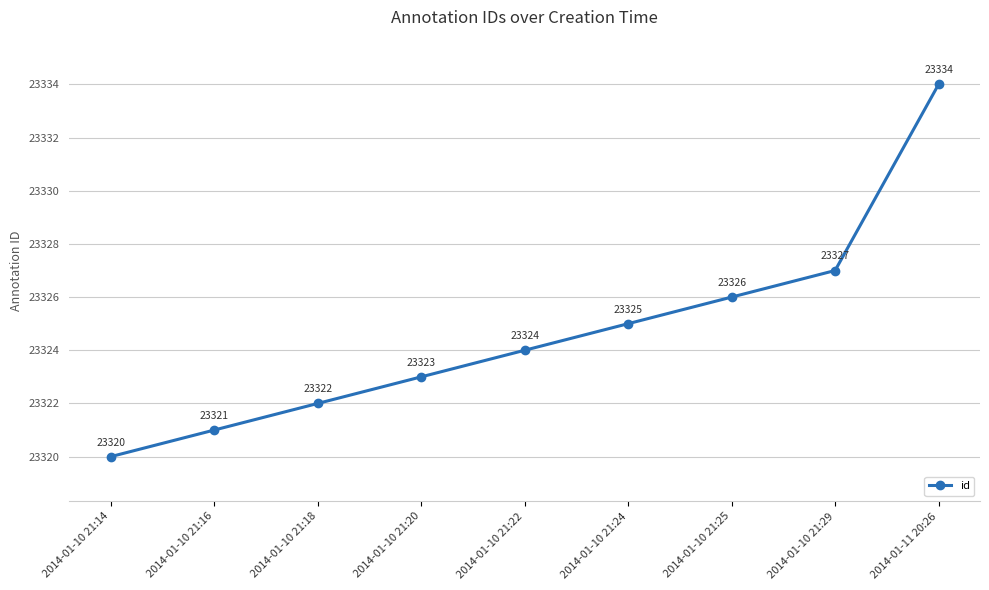

How many series are shown in this chart?

1